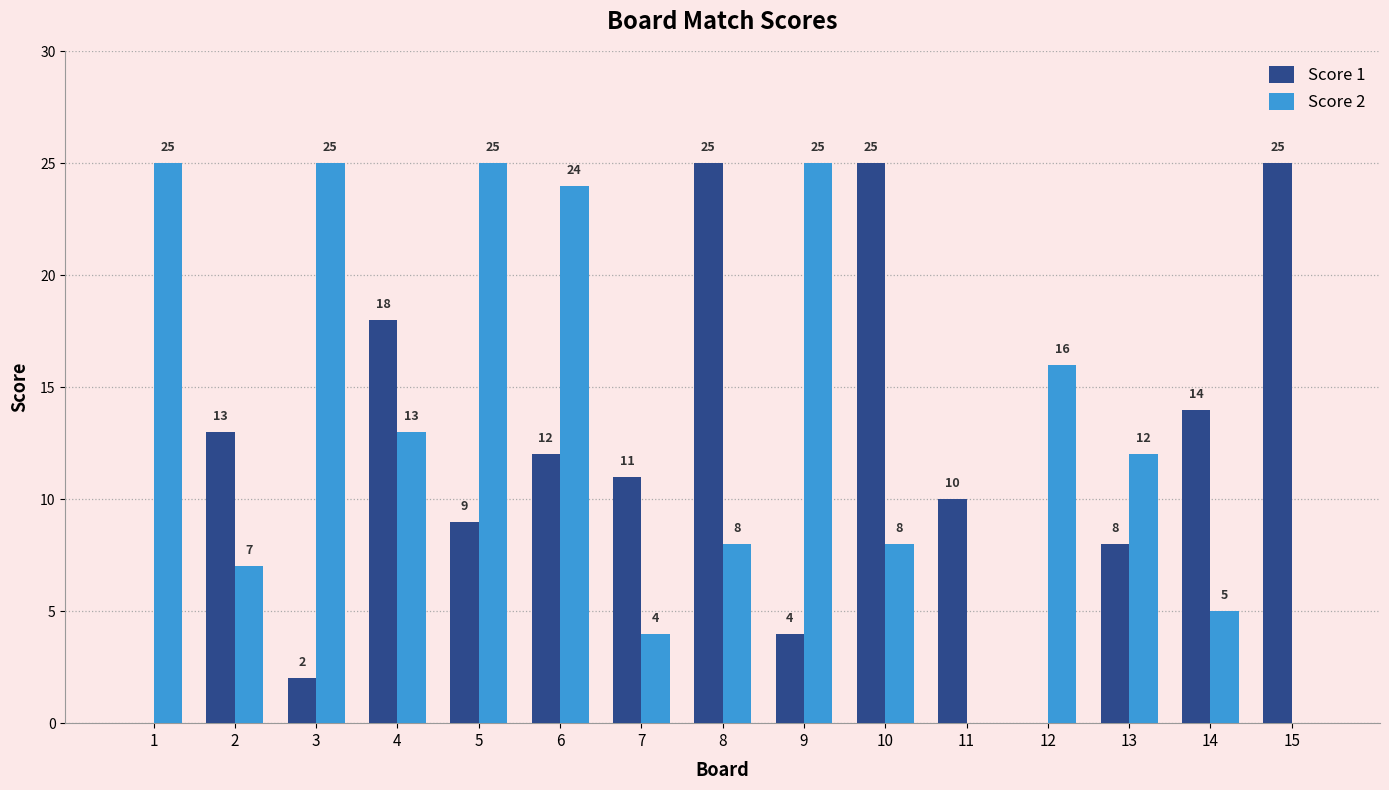

Reading left to right, list all the values displayed in this chart.

Score 1: 1=0	2=13	3=2	4=18	5=9	6=12	7=11	8=25	9=4	10=25	11=10	12=0	13=8	14=14	15=25
Score 2: 1=25	2=7	3=25	4=13	5=25	6=24	7=4	8=8	9=25	10=8	11=0	12=16	13=12	14=5	15=0